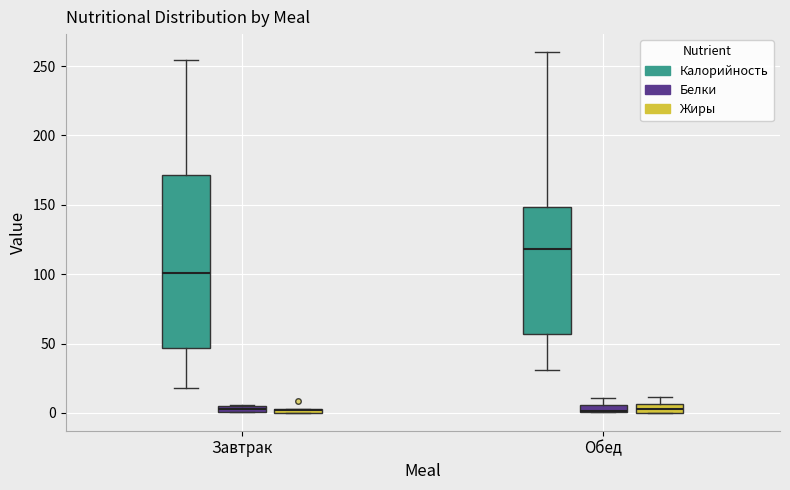

Comparing the boxes themselves (not the whiskers), which one is the tallest?

Завтрак (Калорийность)